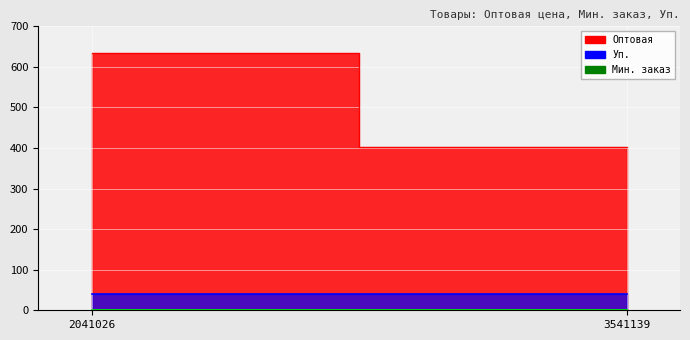

Between 3541139 and 2041026, which is larger?

2041026